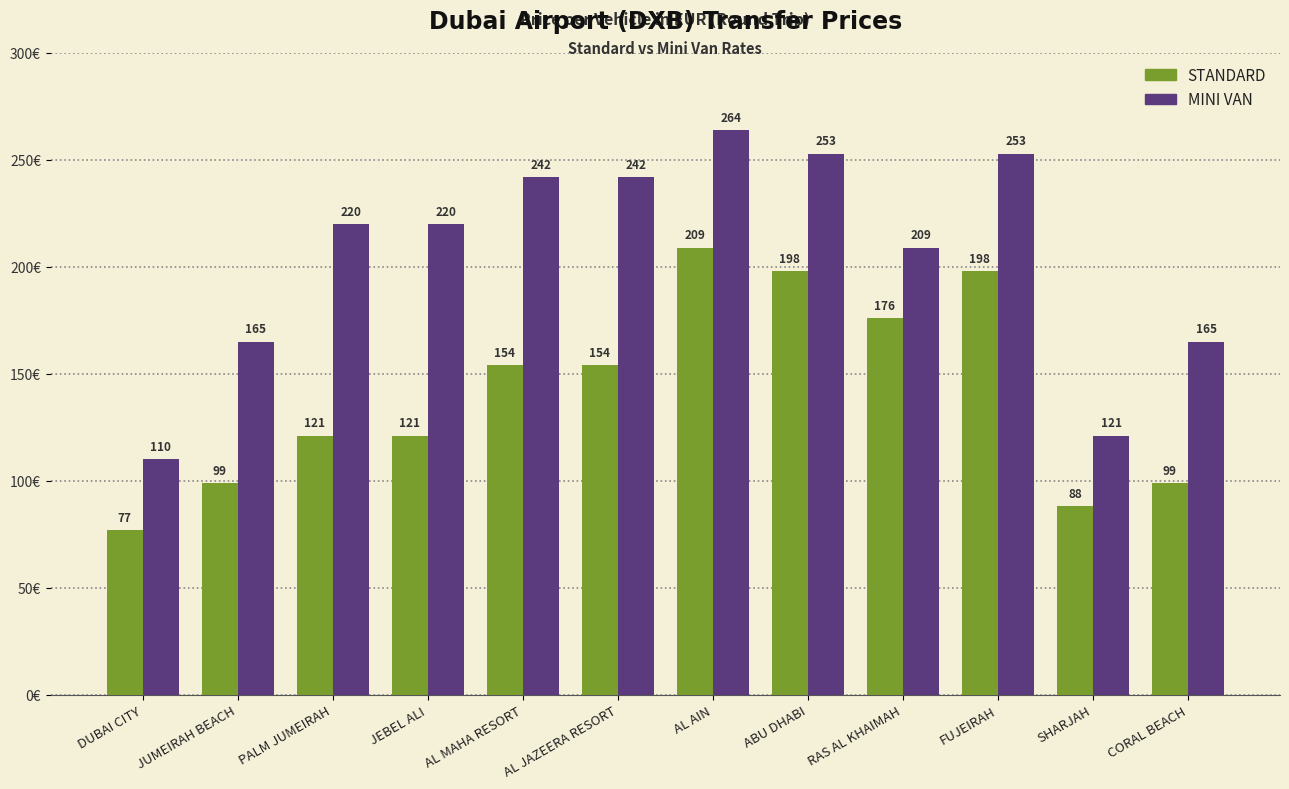

What is the difference between the maximum and second lowest values in the MINI VAN series?

143